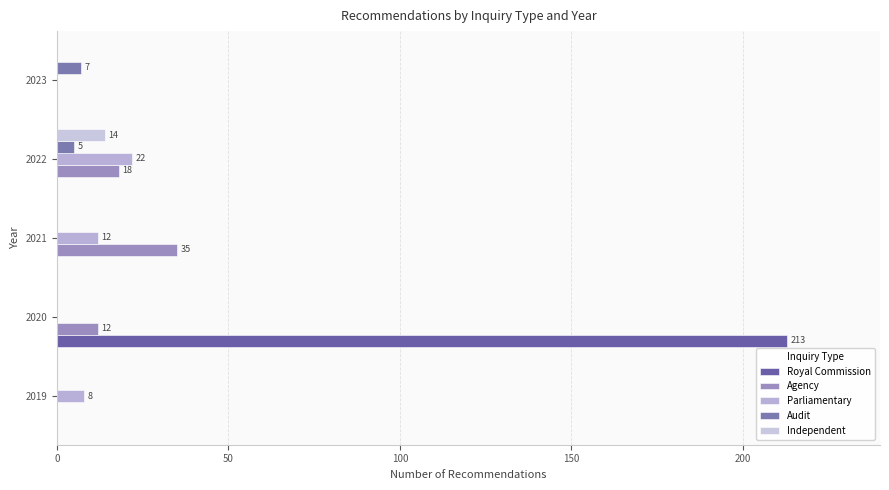

Reading left to right, extract all data points from this chart.

Royal Commission: 0	213	0	0	0
Agency: 0	12	35	18	0
Parliamentary: 8	0	12	22	0
Audit: 0	0	0	5	7
Independent: 0	0	0	14	0